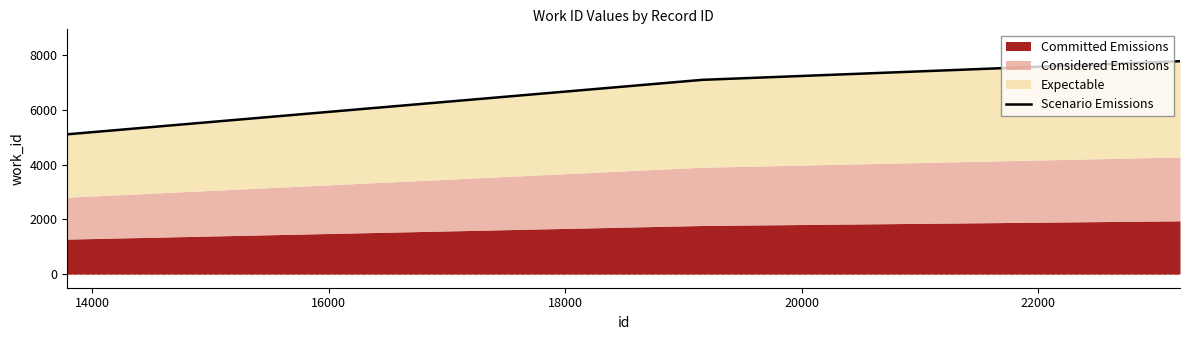

How many data points are less than 7771?

2